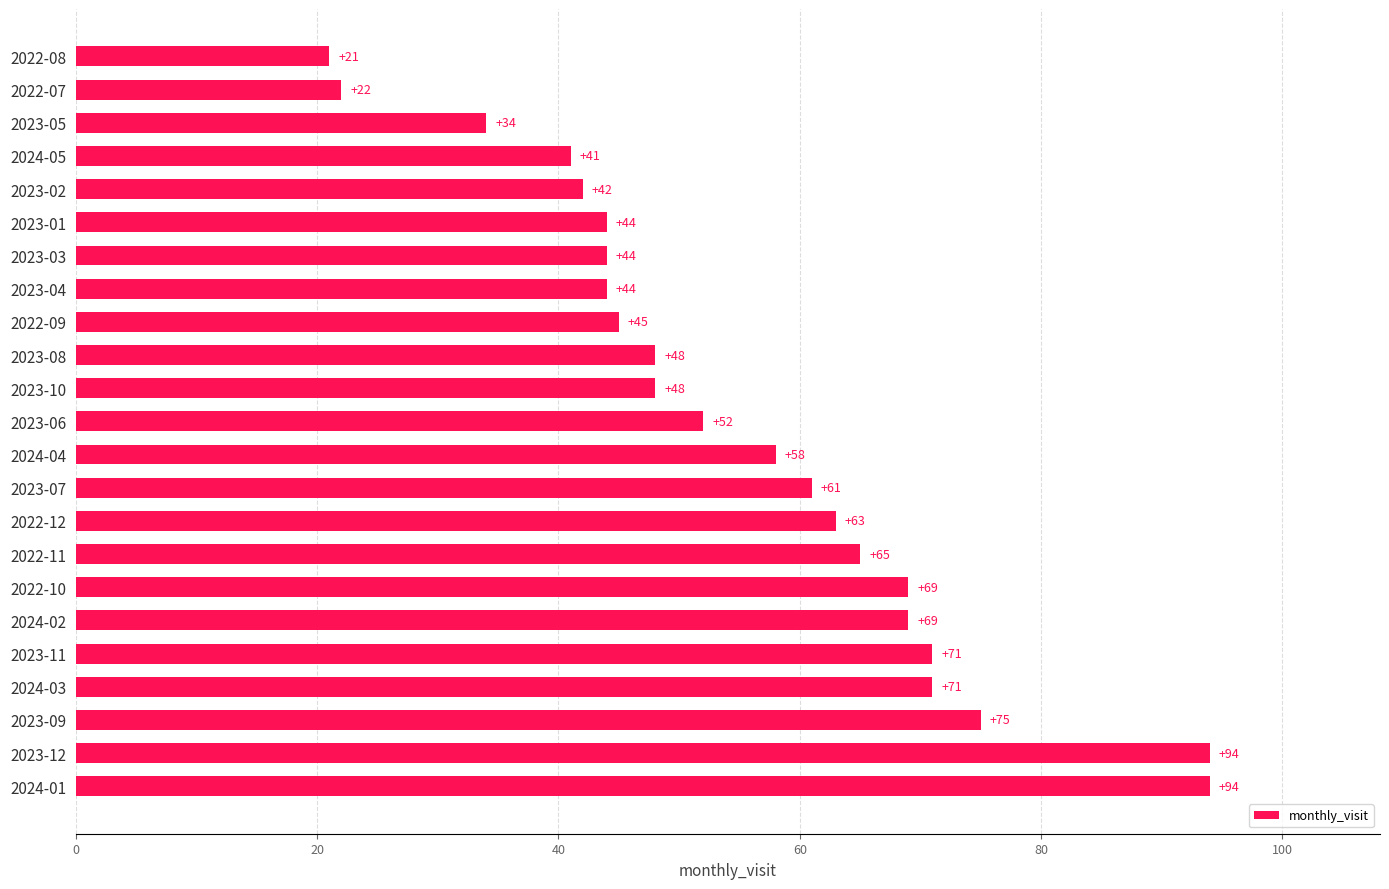

Reading bottom to top, transcribe all the data shown in this chart.

2024-01=94	2023-12=94	2023-09=75	2024-03=71	2023-11=71	2024-02=69	2022-10=69	2022-11=65	2022-12=63	2023-07=61	2024-04=58	2023-06=52	2023-10=48	2023-08=48	2022-09=45	2023-04=44	2023-03=44	2023-01=44	2023-02=42	2024-05=41	2023-05=34	2022-07=22	2022-08=21